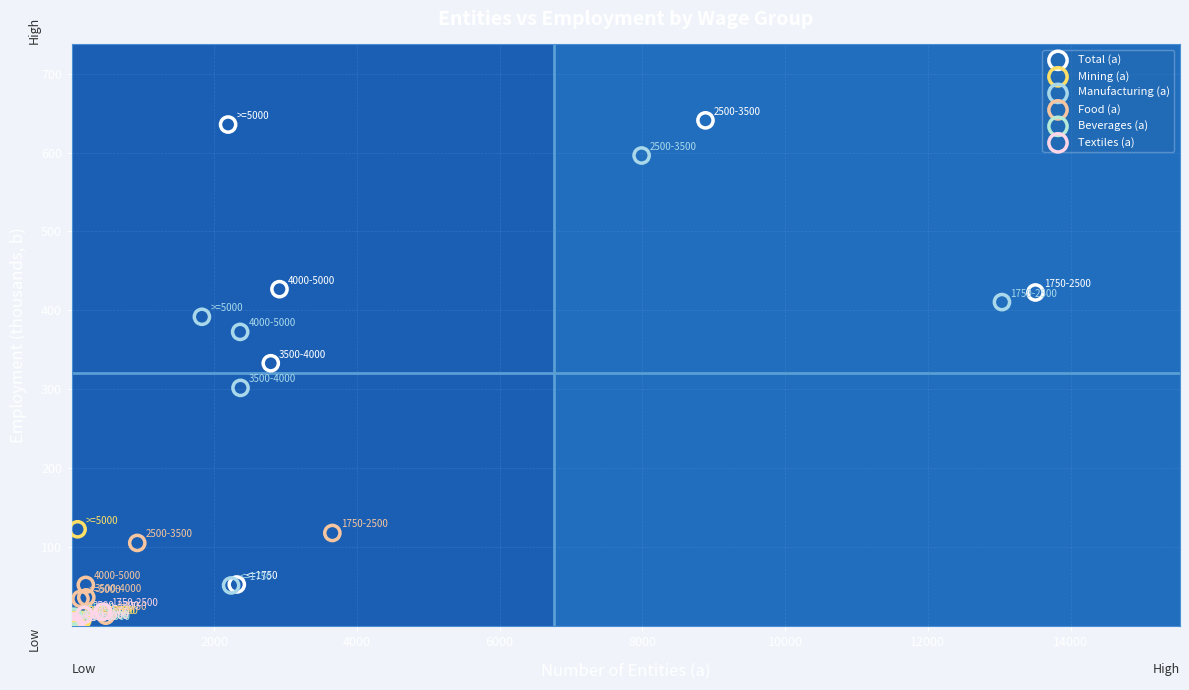

Which series reaches the maximum Y coordinate?

Total (a)